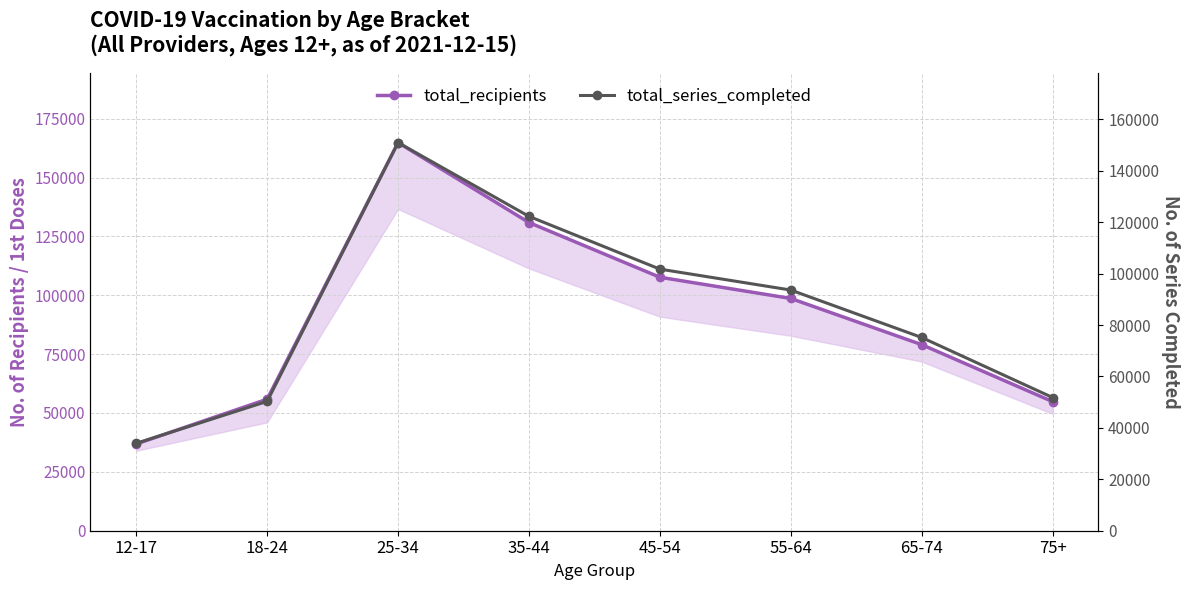

What is the average value of the total_series_completed series?

84998